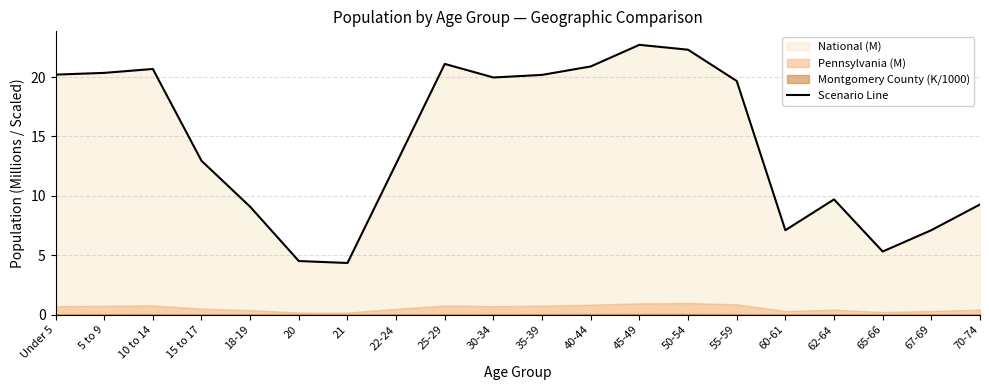

Rank the categories by value from highest to lowest.

45-49, 50-54, 25-29, 40-44, 10 to 14, 5 to 9, Under 5, 35-39, 30-34, 55-59, 15 to 17, 22-24, 62-64, 70-74, 18-19, 67-69, 60-61, 65-66, 20, 21